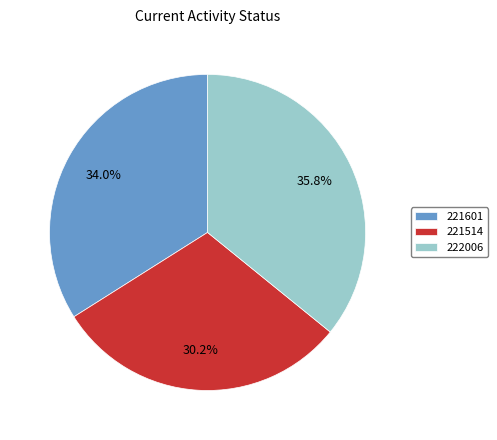

To the nearest percent, what is the combined percentage of 221514 and 221601?

64%